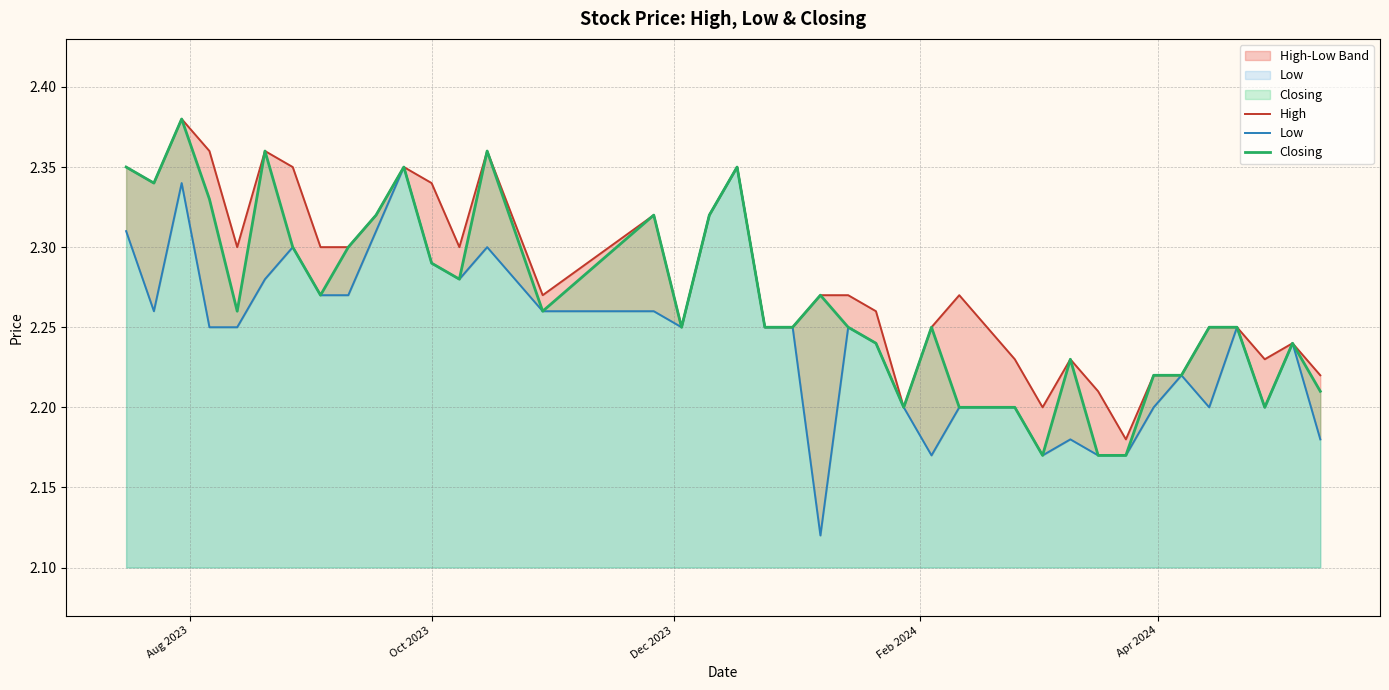

In High, how many points are lower than both neighbors (excluding endpoints)?

9